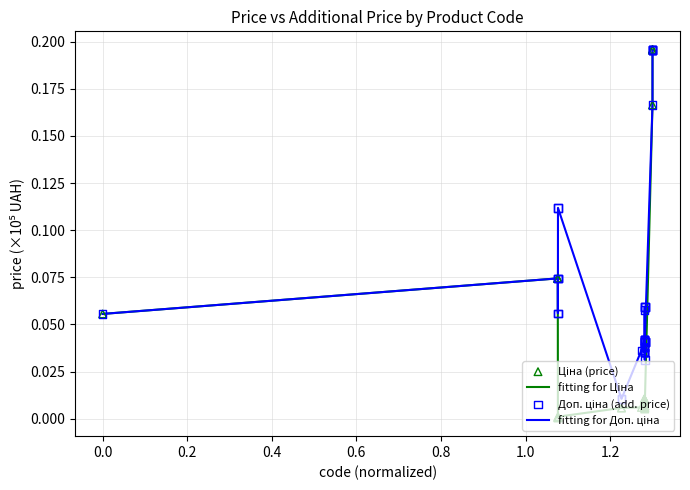

Does the chart have visible grid lines?

Yes